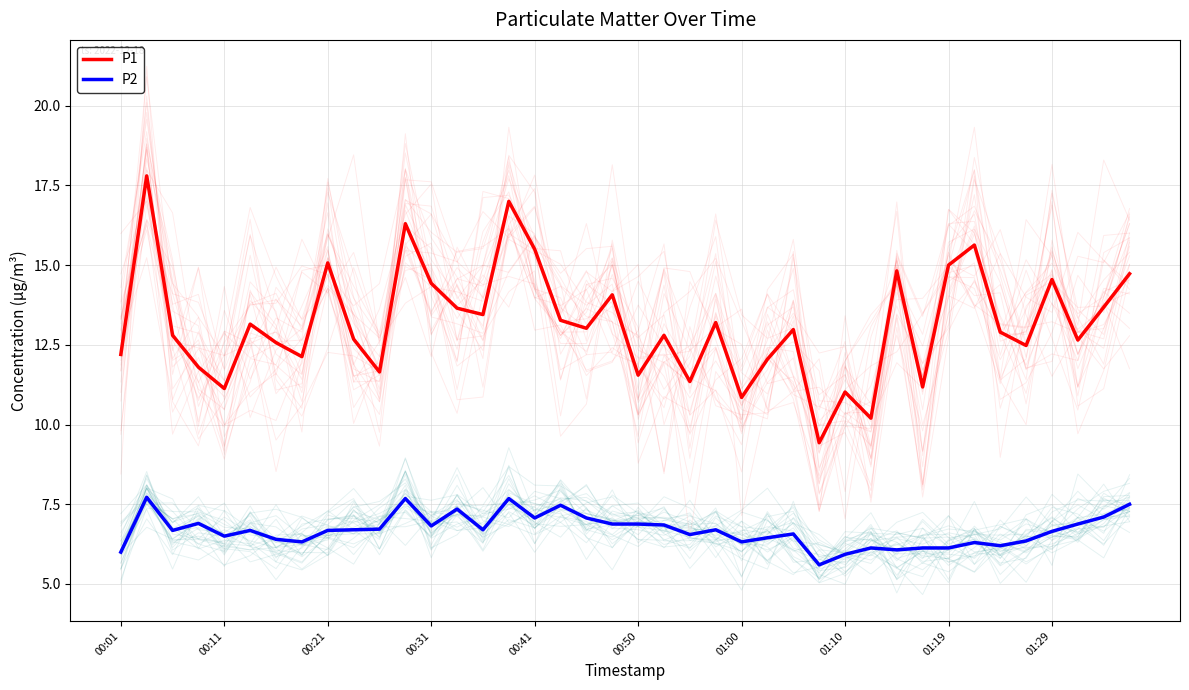

Does the chart have visible grid lines?

Yes